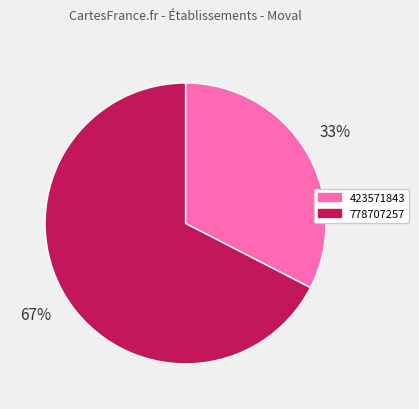

Rank the categories by value from lowest to highest.

423571843, 778707257